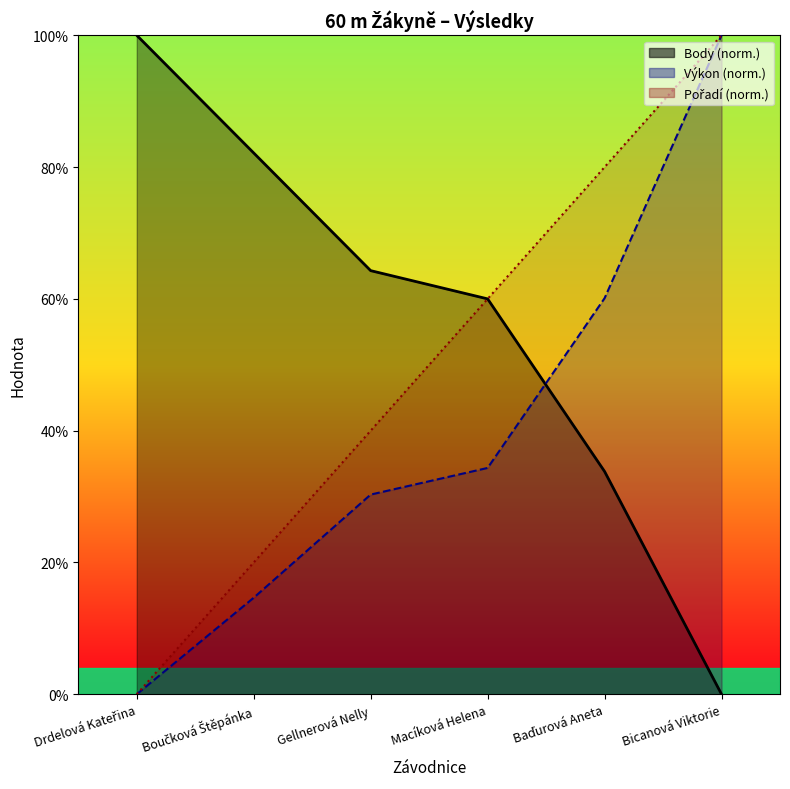

What is the sum of the Výkon values at Gellnerová Nelly and Bicanová Viktorie?

130.3